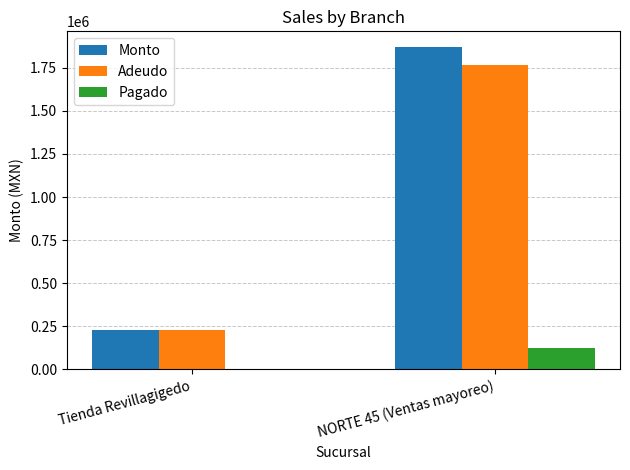

Reading left to right, transcribe all the data shown in this chart.

Monto: Tienda Revillagigedo=231583.6	NORTE 45 (Ventas mayoreo)=1867341.0
Adeudo: Tienda Revillagigedo=231583.6	NORTE 45 (Ventas mayoreo)=1766377.0
Pagado: Tienda Revillagigedo=0.0	NORTE 45 (Ventas mayoreo)=123082.0